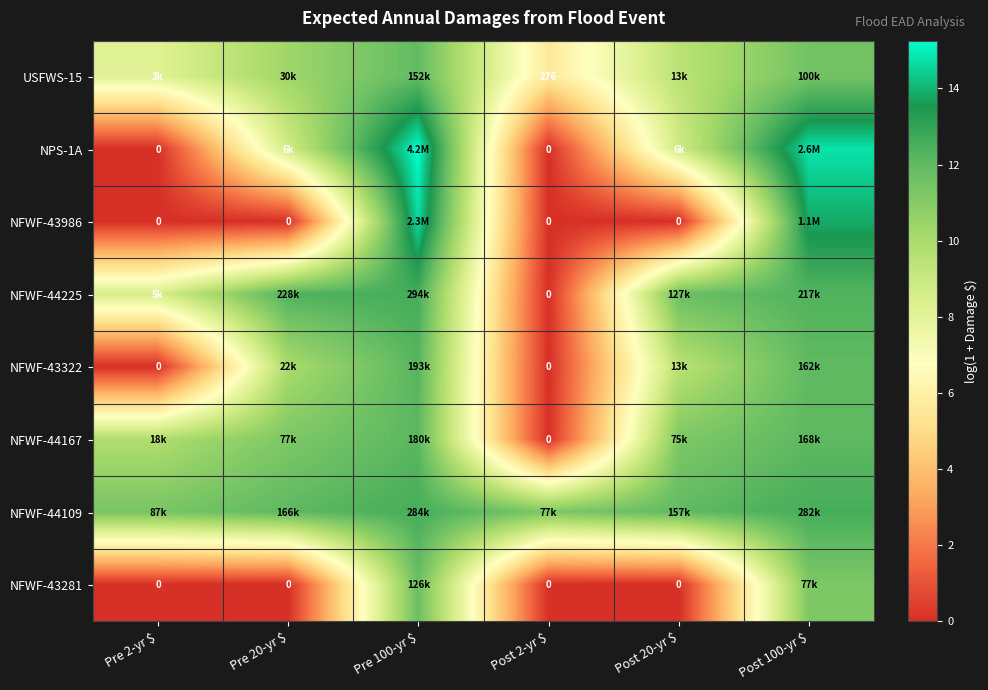

Is it true that NPS-1A equals 8.6 at Pre 2-yr $?

False